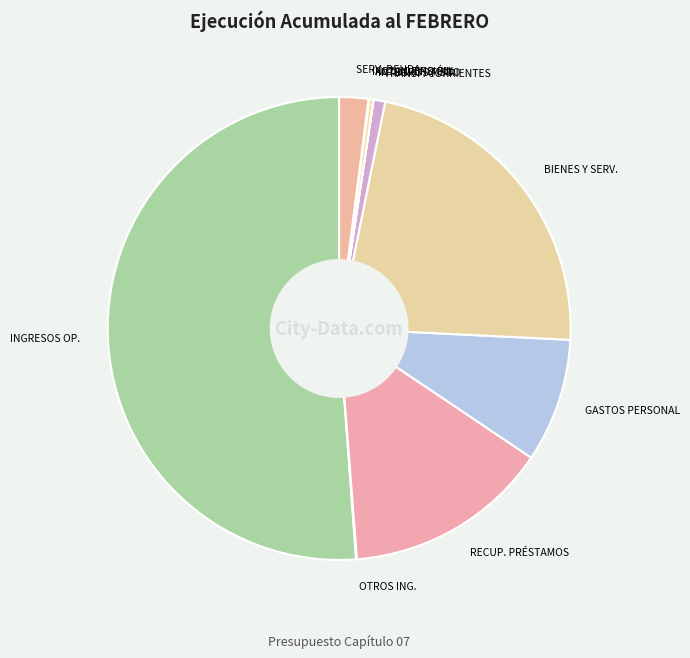

True or false: BIENES Y SERV. accounts for 23% of the total.

True